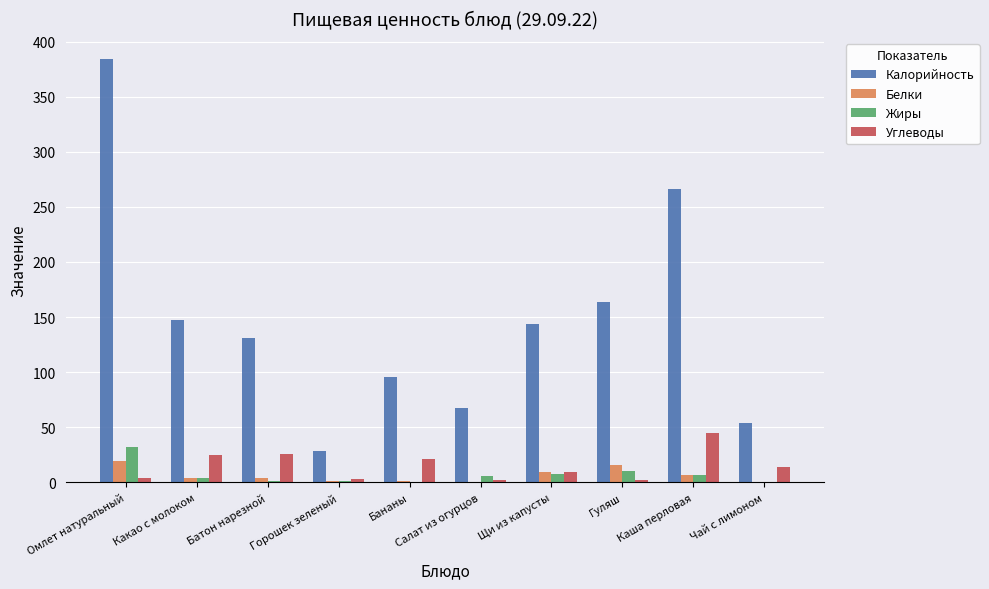

Which series has the largest range (max minus min)?

Калорийность